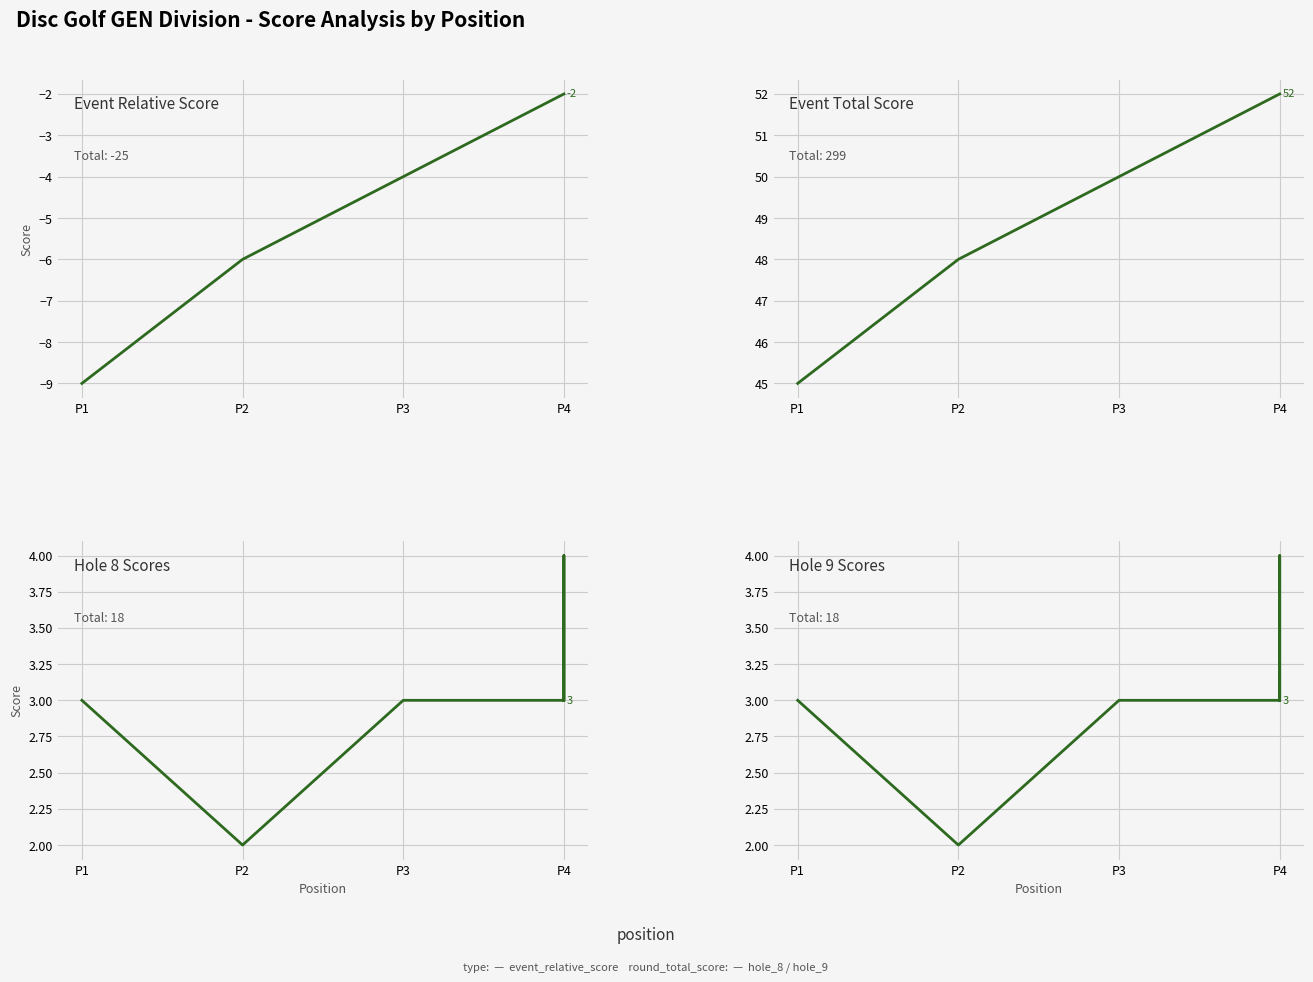

At P4, list the series in order from smallest to largest.

event_relative_score, hole_8, hole_9, event_total_score